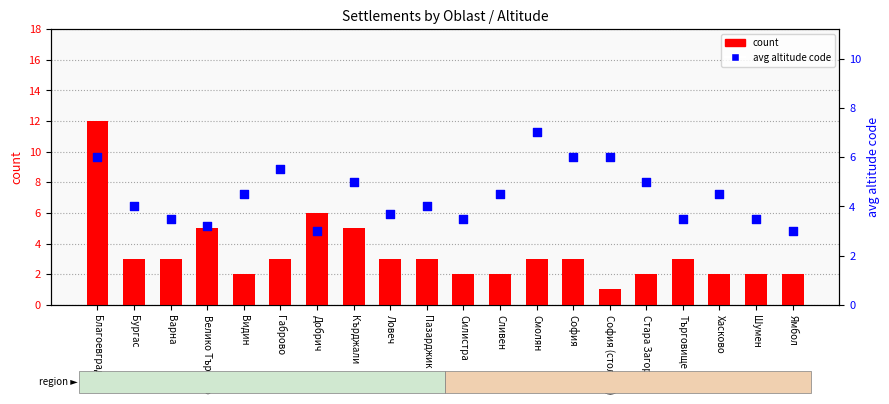

Which series has the largest total across all categories?

avg altitude code